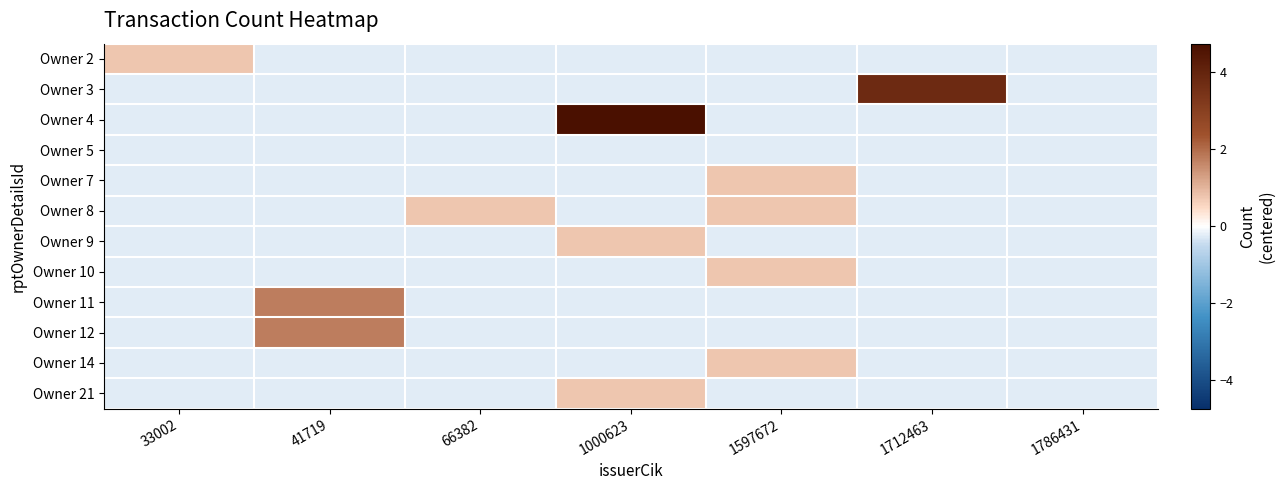

What is the minimum value shown in the chart?

-0.2